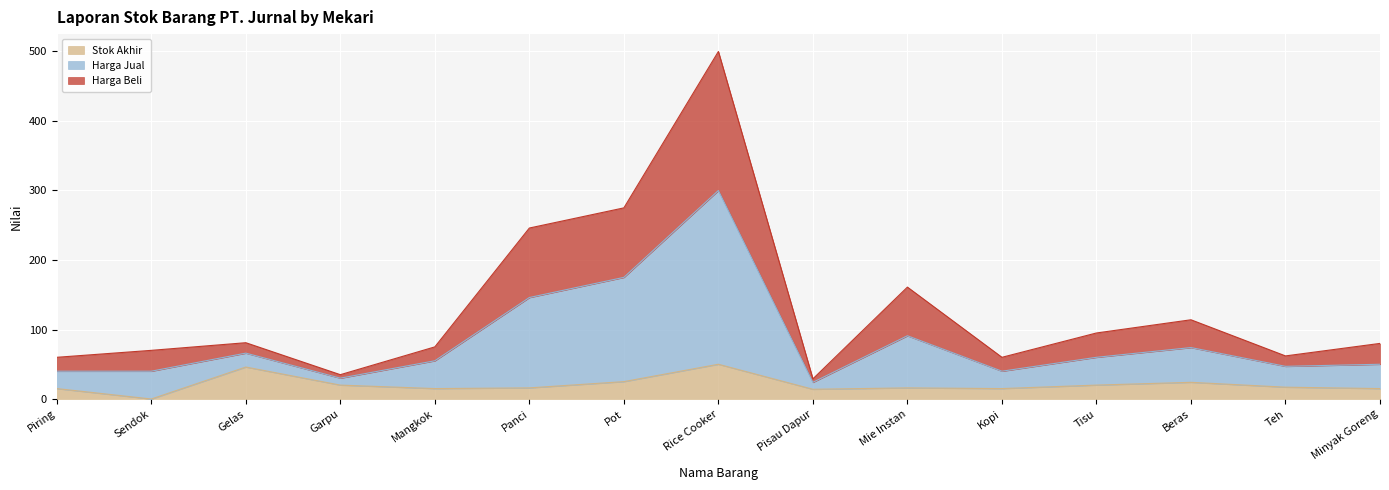

What is the highest value of the Stok Akhir series?

50